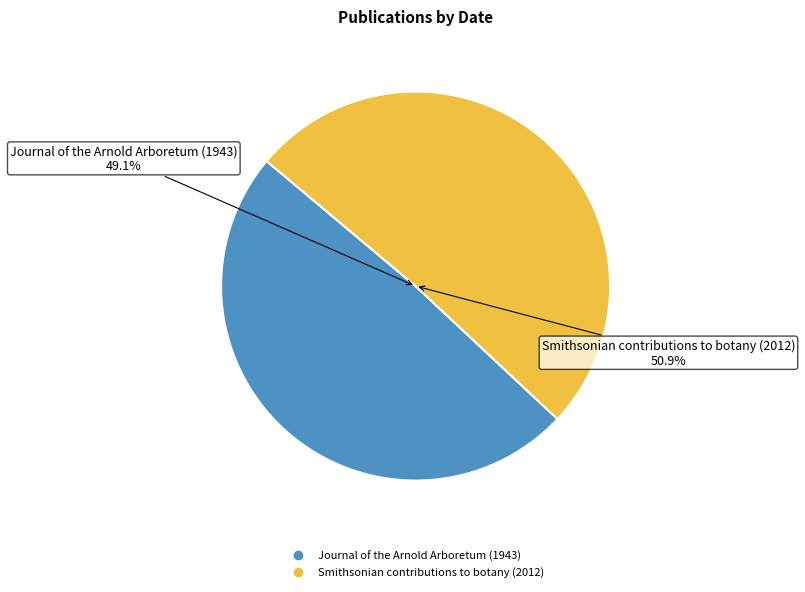

Which category has the smallest portion of the pie?

Journal of the Arnold Arboretum (1943)